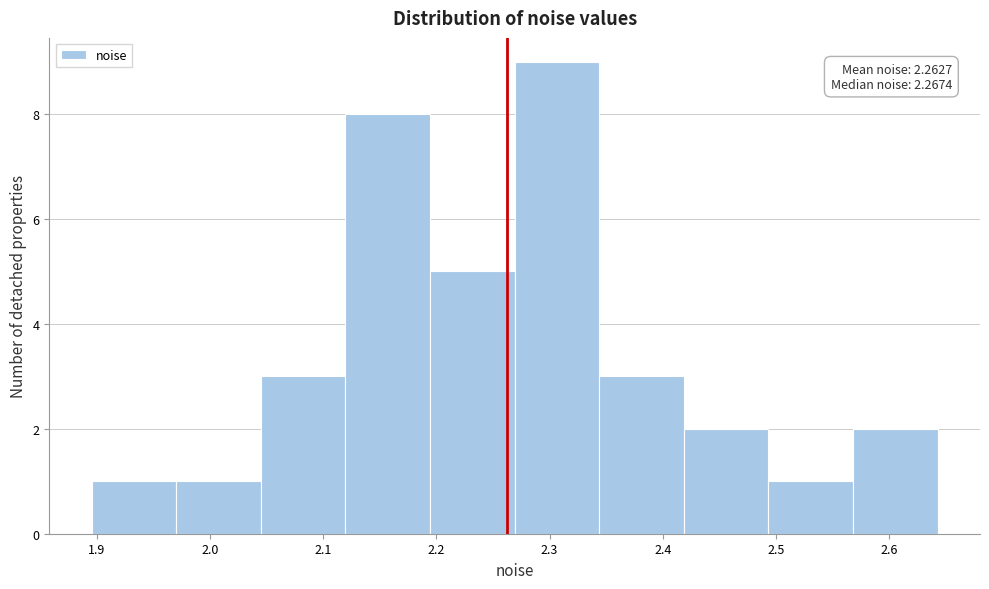

Which range on the x-axis has the tallest bar?

2.27 to 2.34